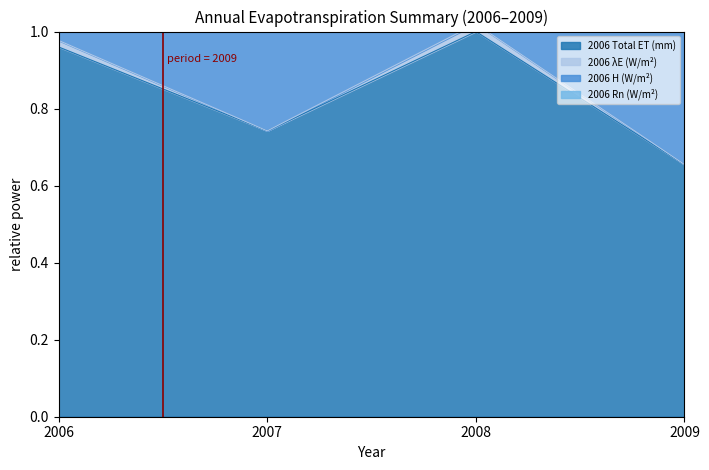

True or false: 2006 λE (W/m²) and 2006 Total ET (mm) intersect in this chart.

False